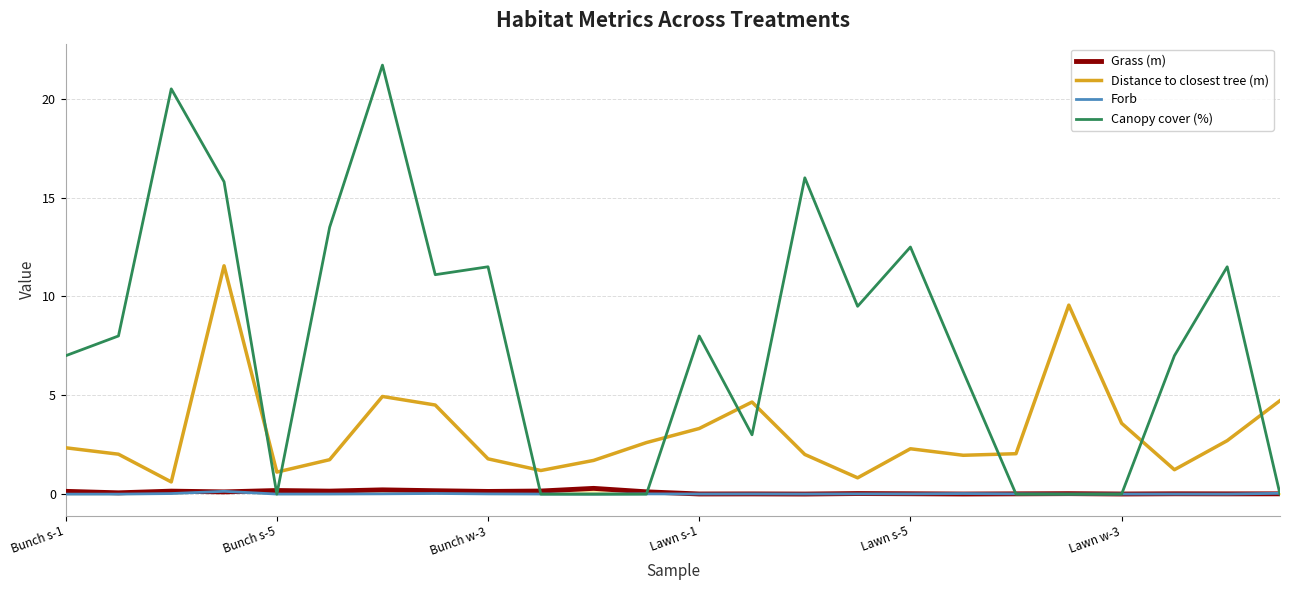

What is the lowest value of the Distance to closest tree (m) series?

0.6